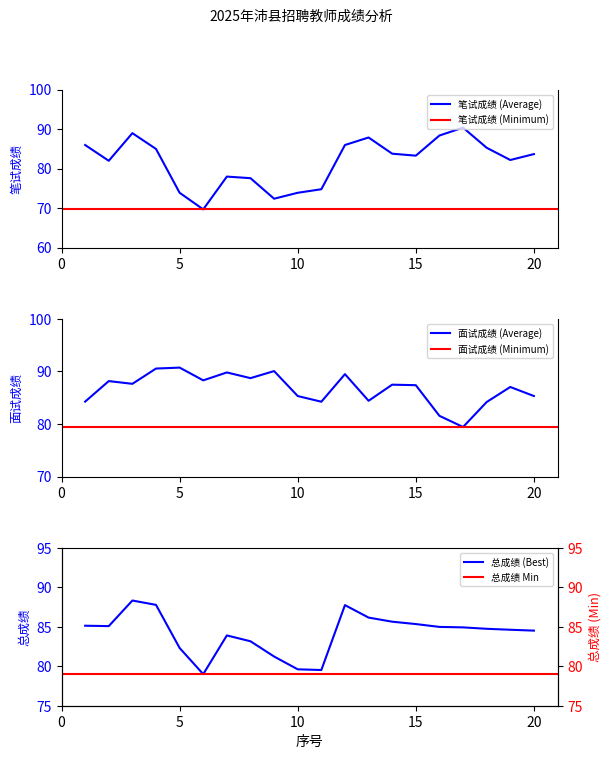

How many interior local valleys does the 笔试成绩 series have?

5